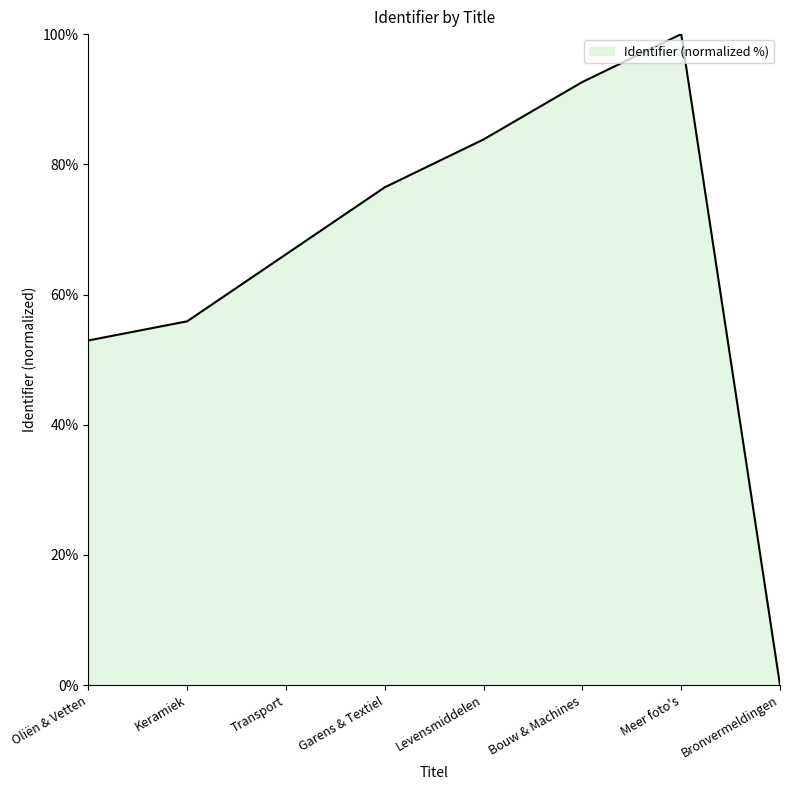

The chart shows a value of 109.8 at Transport. True or false?

False